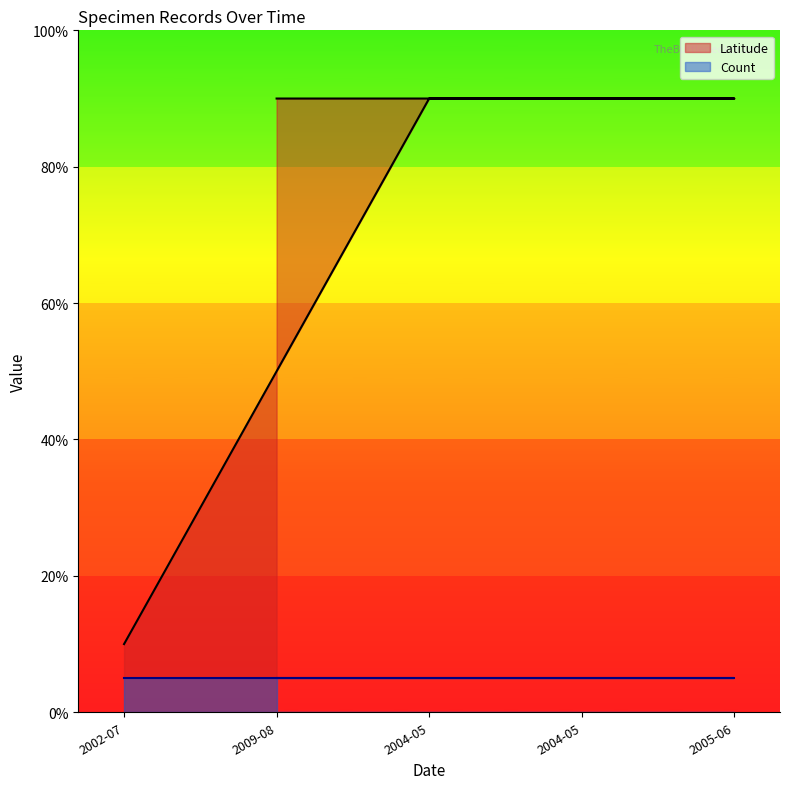

Does the chart display data point markers on the line(s)?

No